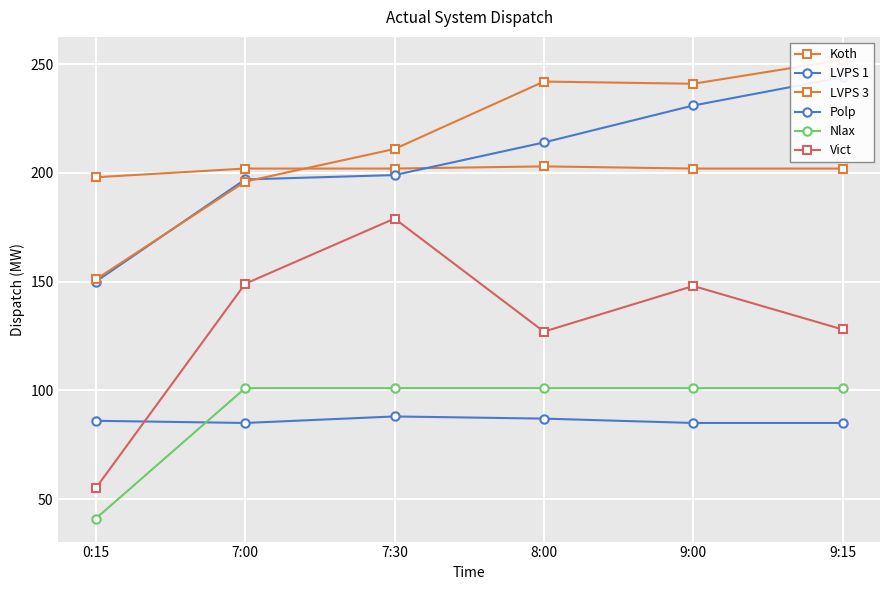

True or false: LVPS 1 has more than 1 points higher than both neighbors.

False